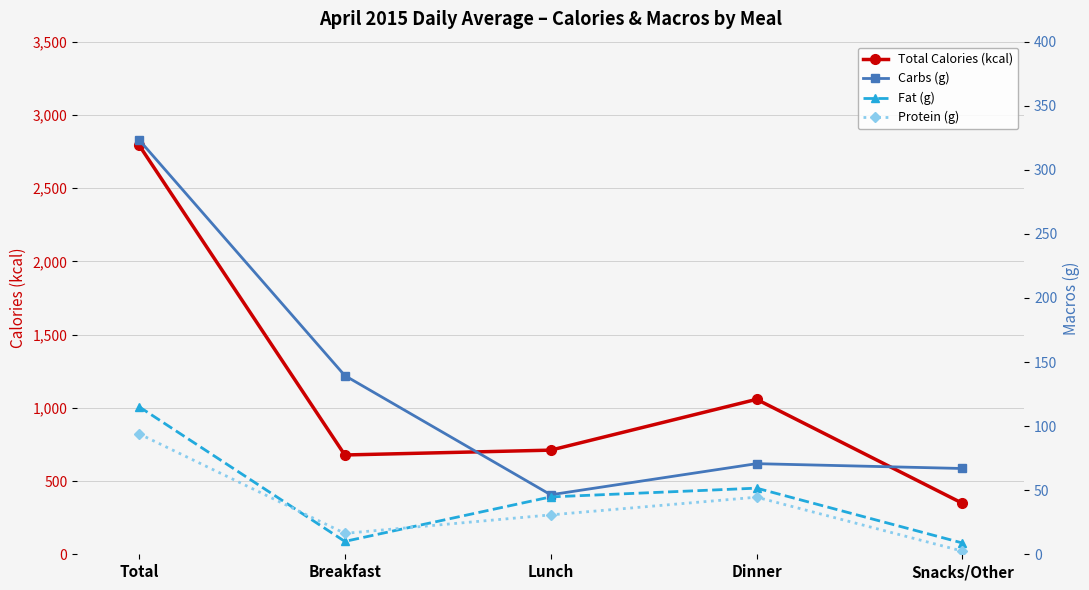

The value of Total Calories (kcal) at Lunch is 934.5. True or false?

False